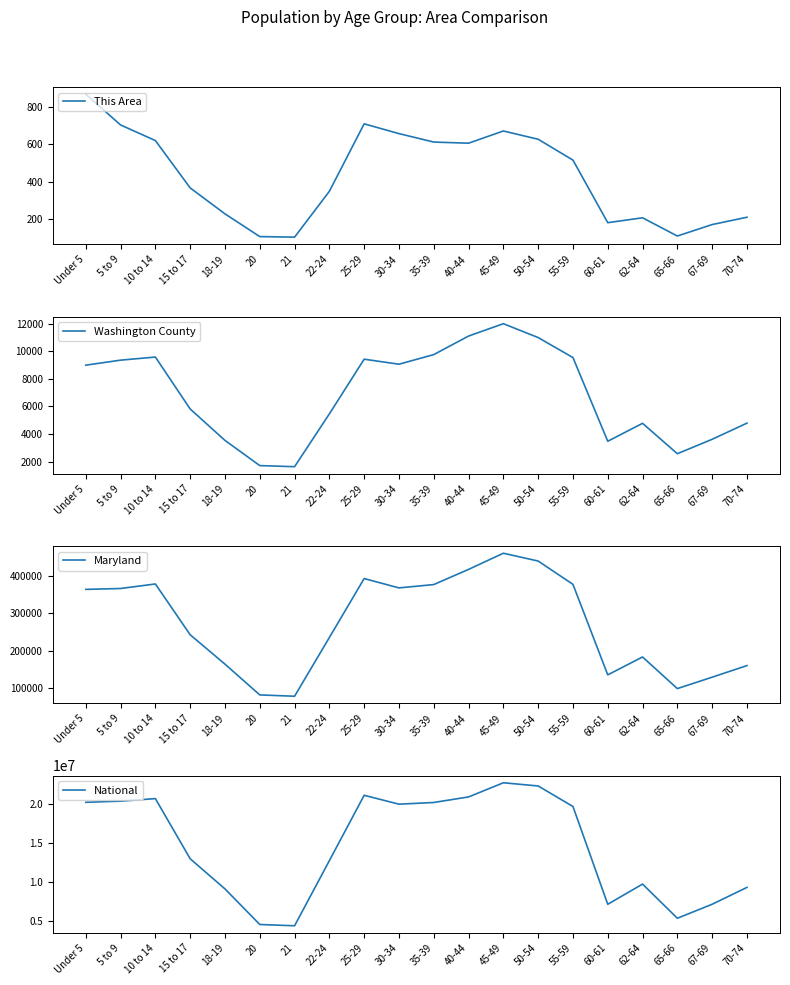

Where does the National series first go above 19664805?

Under 5